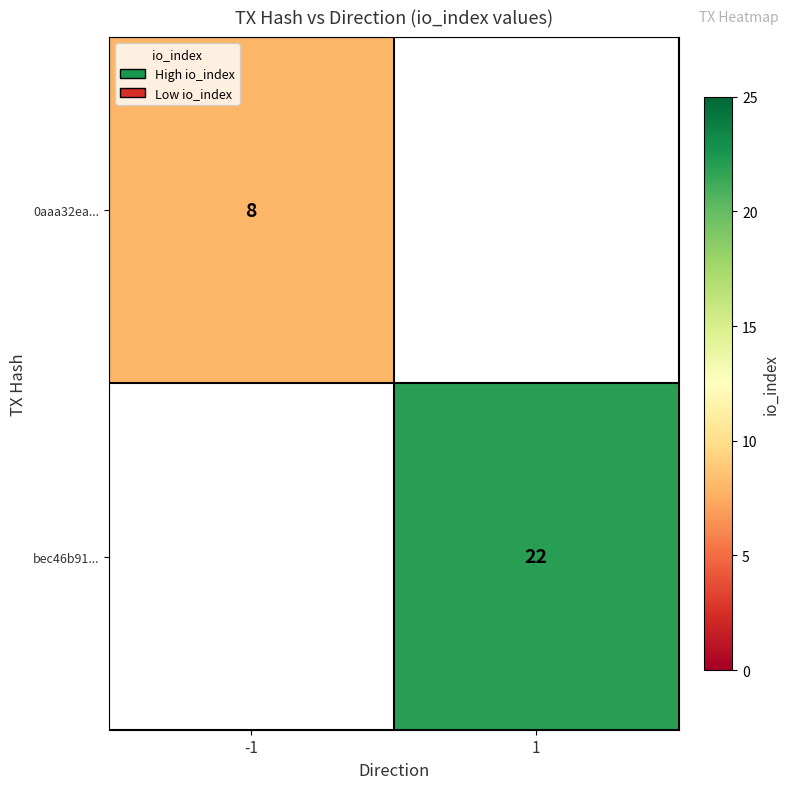

Is it true that 0aaa32ea... equals 8 at -1?

True